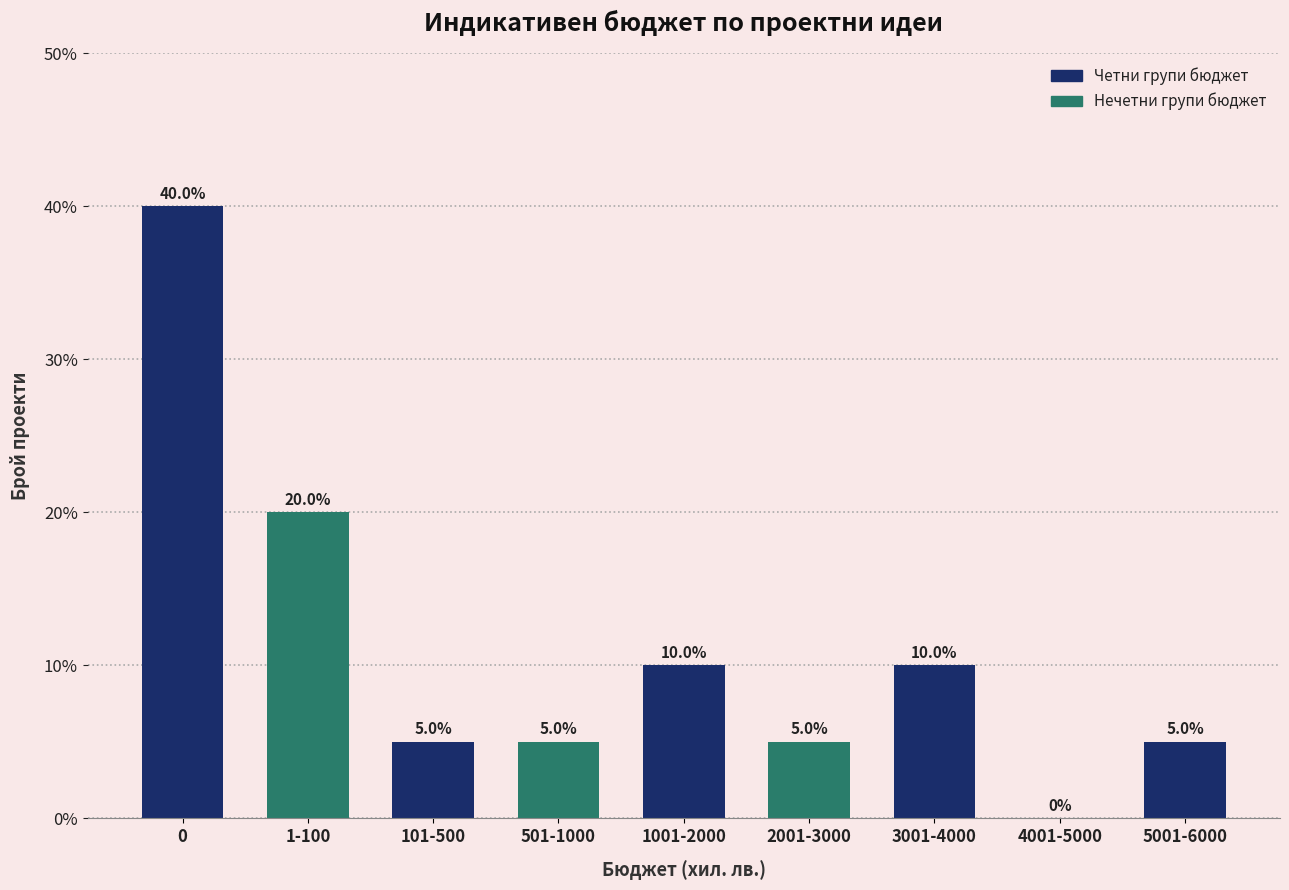

Reading left to right, what are all the values shown in this chart?

0=40	1-100=20	101-500=5	501-1000=5	1001-2000=10	2001-3000=5	3001-4000=10	4001-5000=0	5001-6000=5